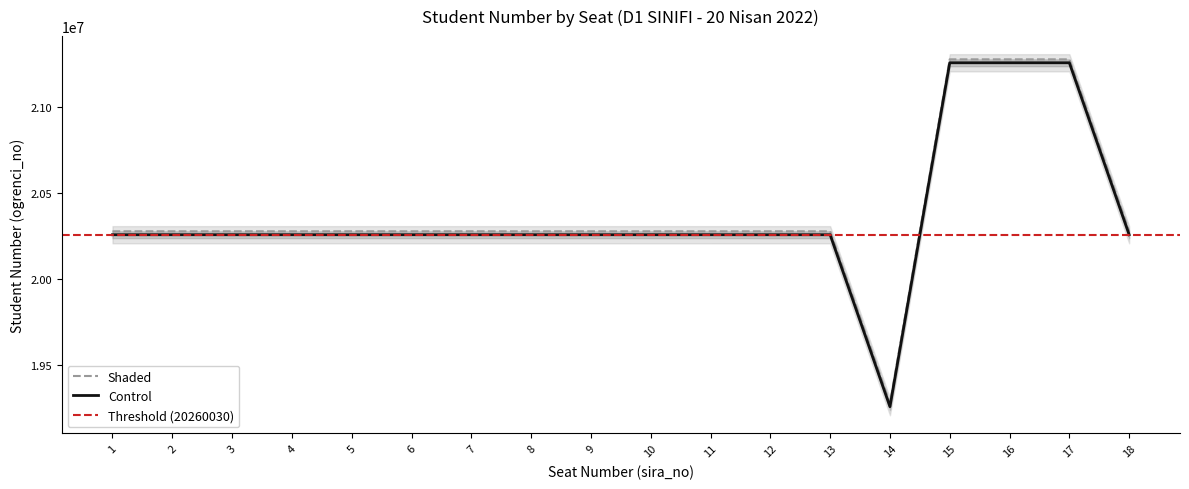

What is the difference between the second highest and minimum values?

1999980